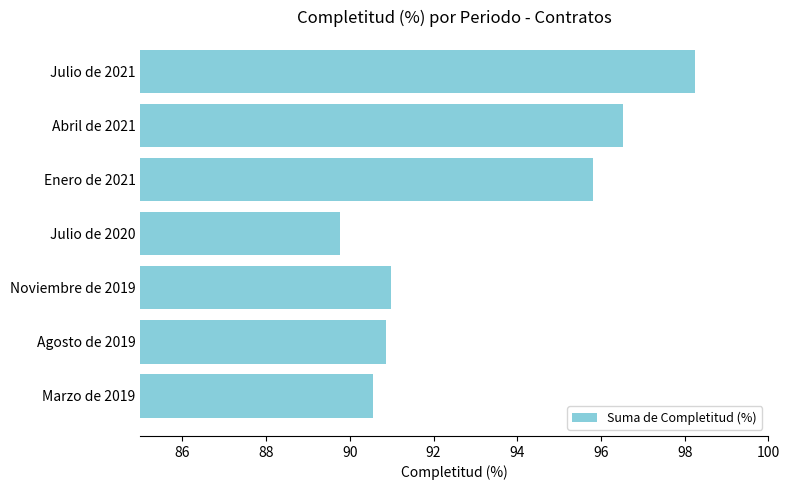

What is the difference between the maximum and minimum values?

8.5